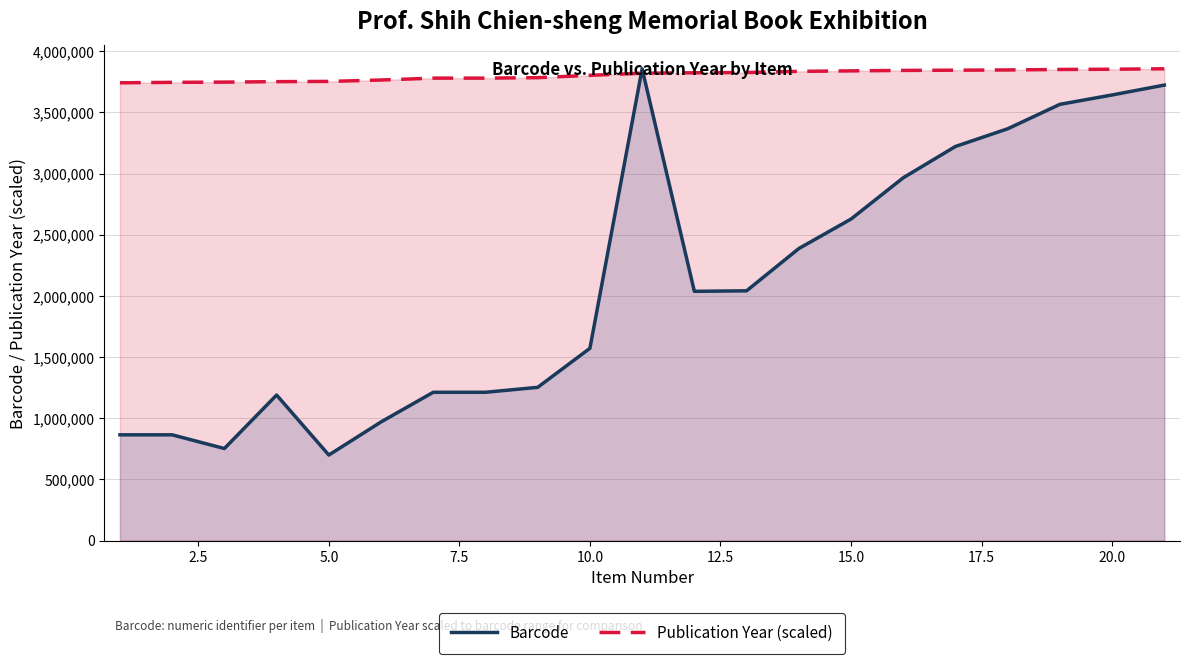

True or false: Publication Year (scaled) and Barcode cross at least once.

True